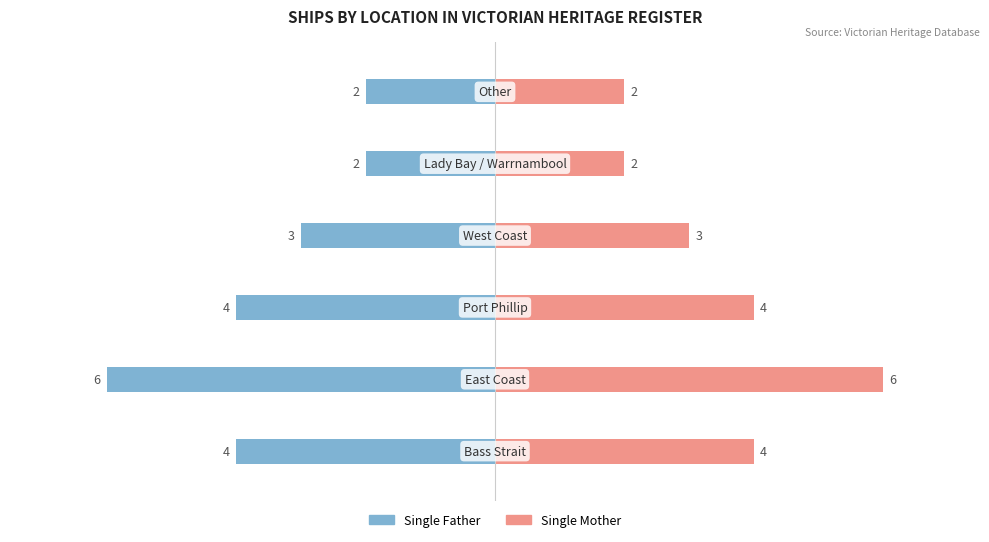

True or false: Single Mother has a value of 3 at −2.

True